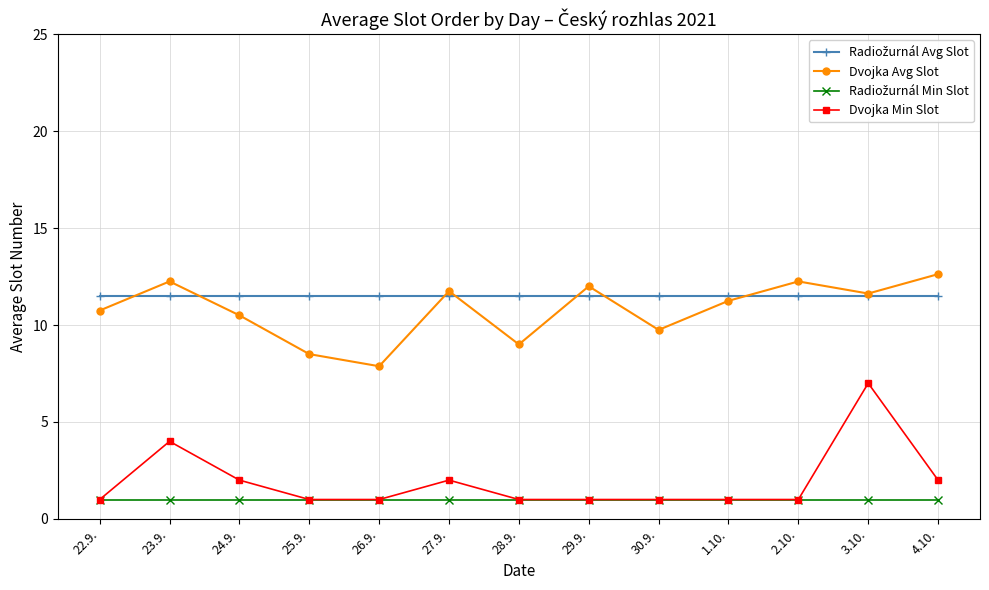

True or false: Dvojka Min Slot has a value of 2.0 at 27.9..

True